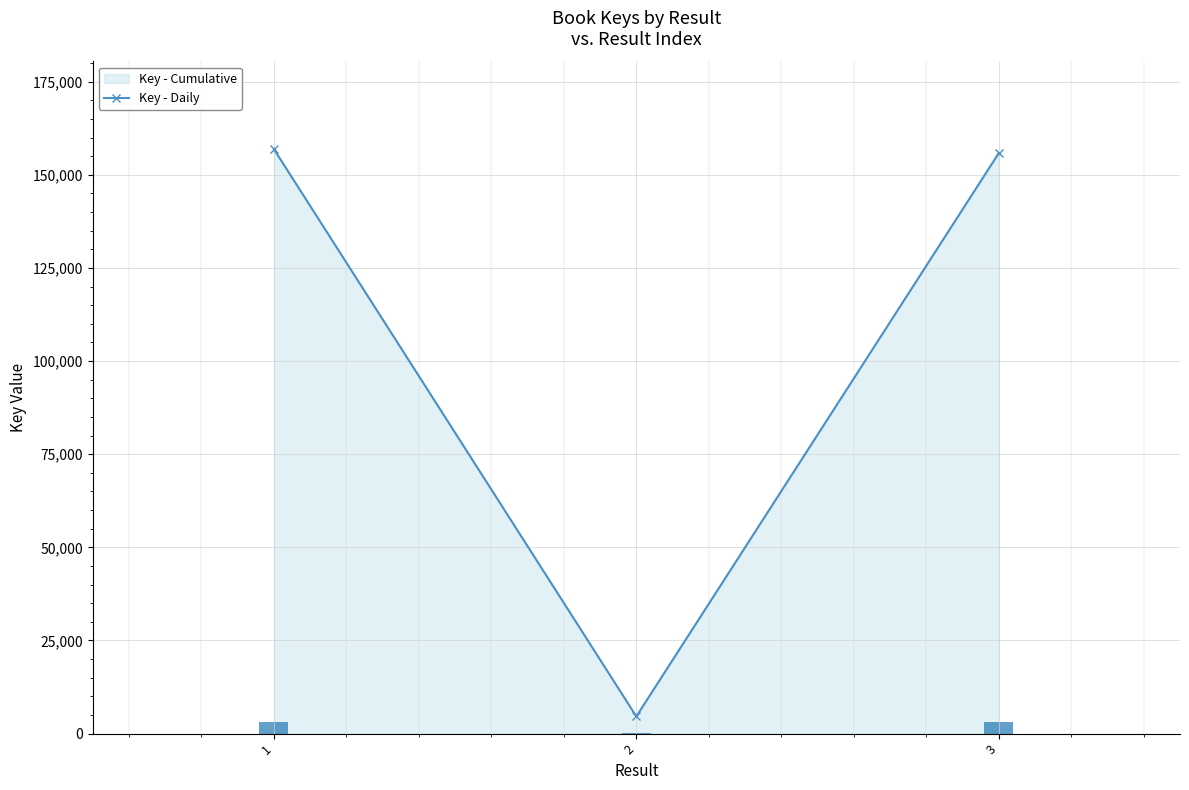

Rank the categories by value from highest to lowest.

1, 3, 2